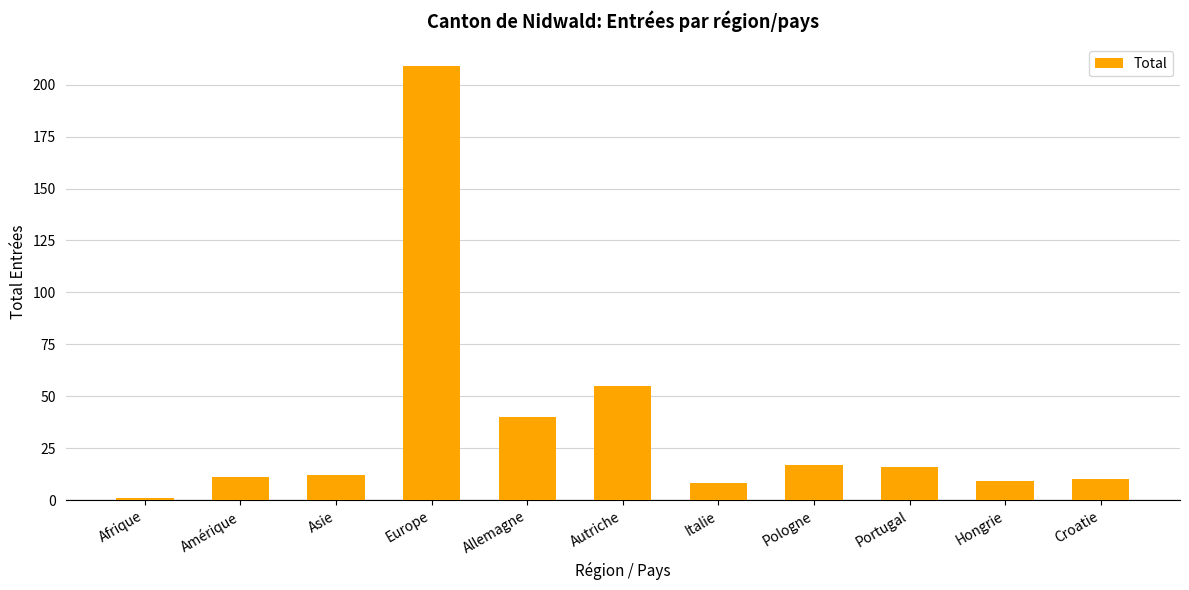

Reading left to right, what are all the values shown in this chart?

1	11	12	209	40	55	8	17	16	9	10